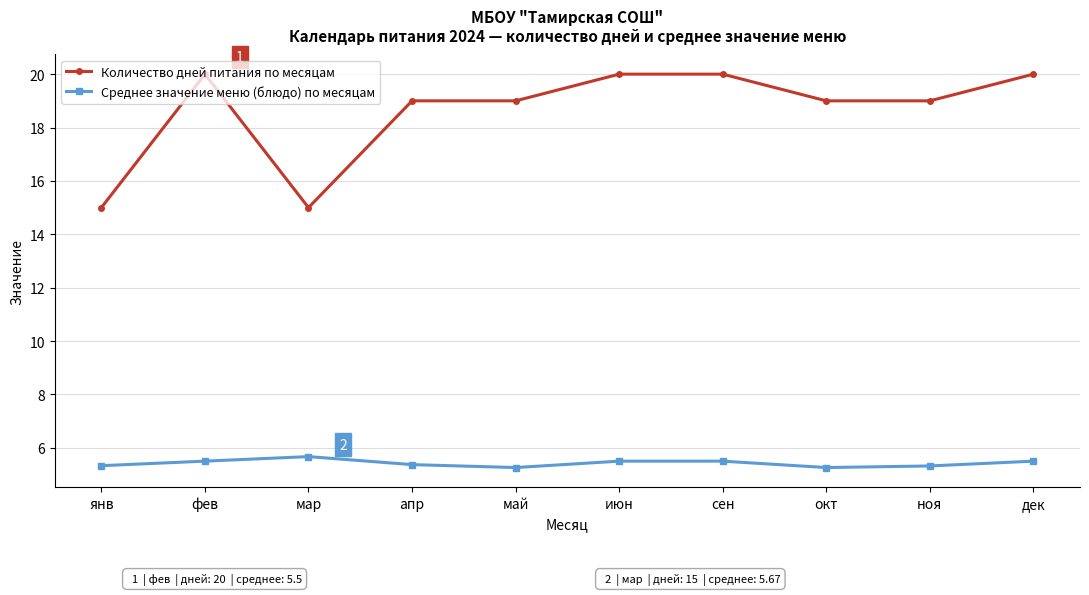

What is the highest value of the Среднее значение меню (блюдо) по месяцам series?

5.7